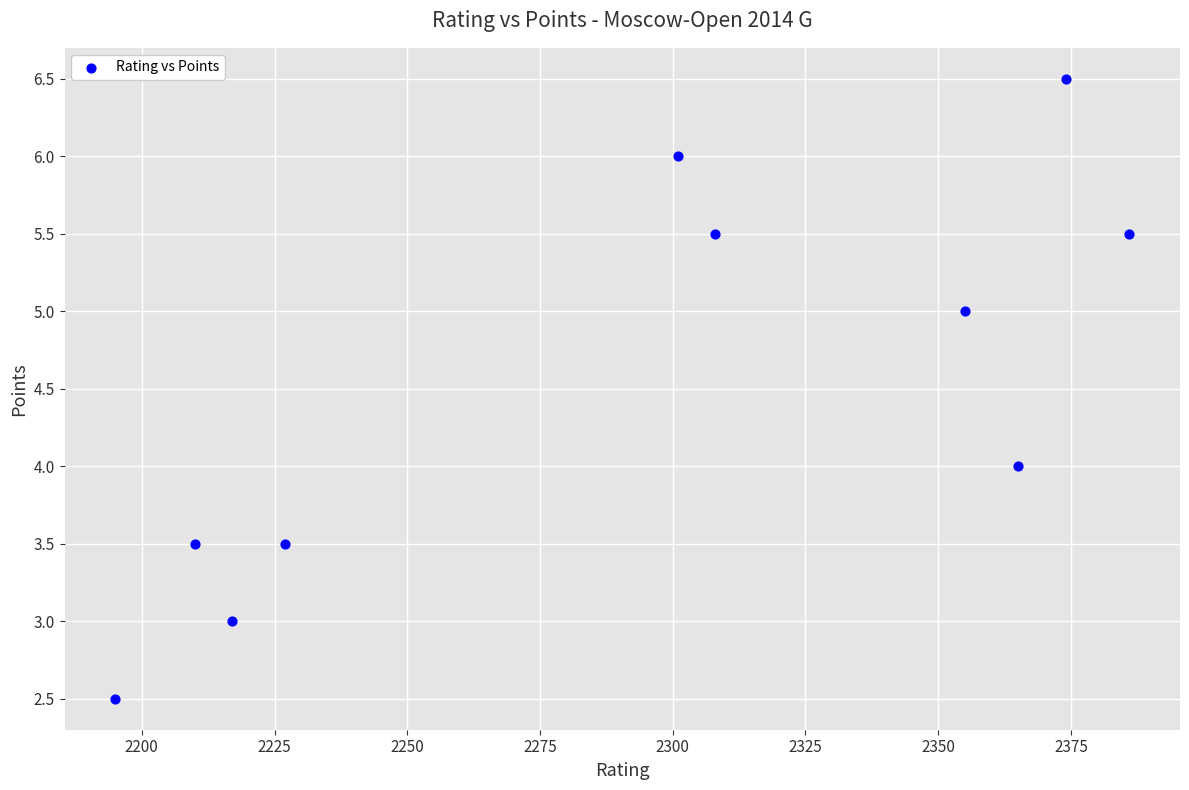

What is the average Y value?

4.5